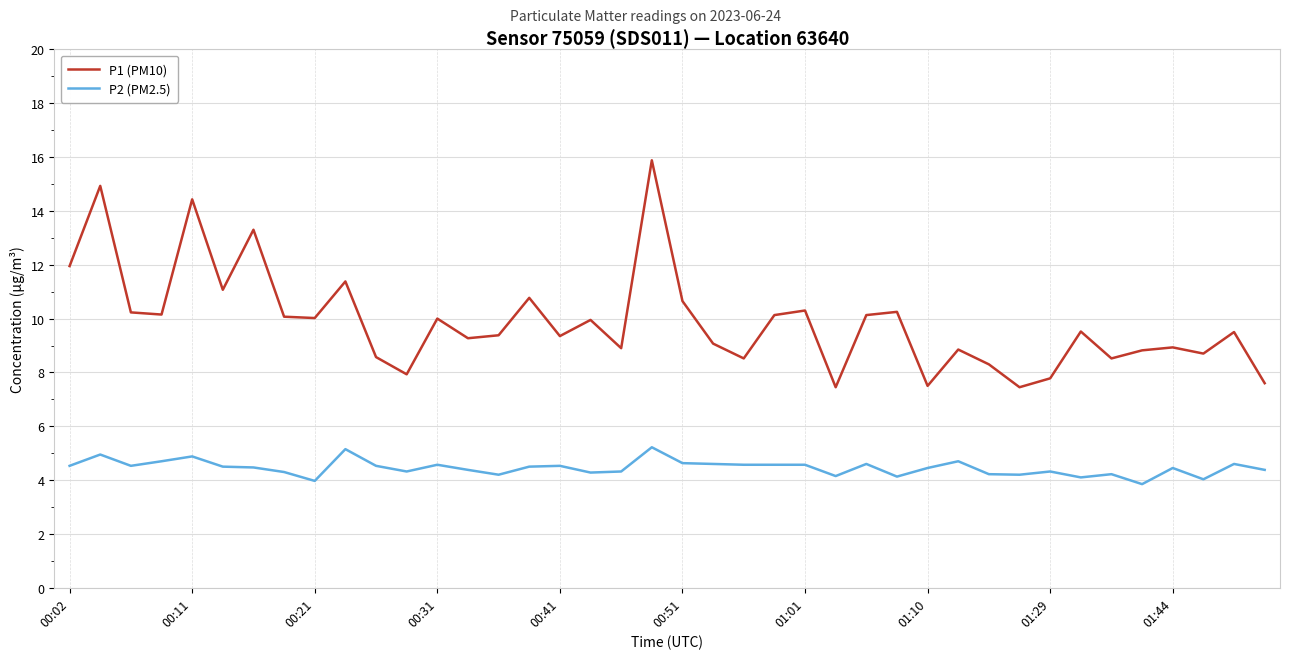

Which series has the widest spread of values?

P1 (PM10)